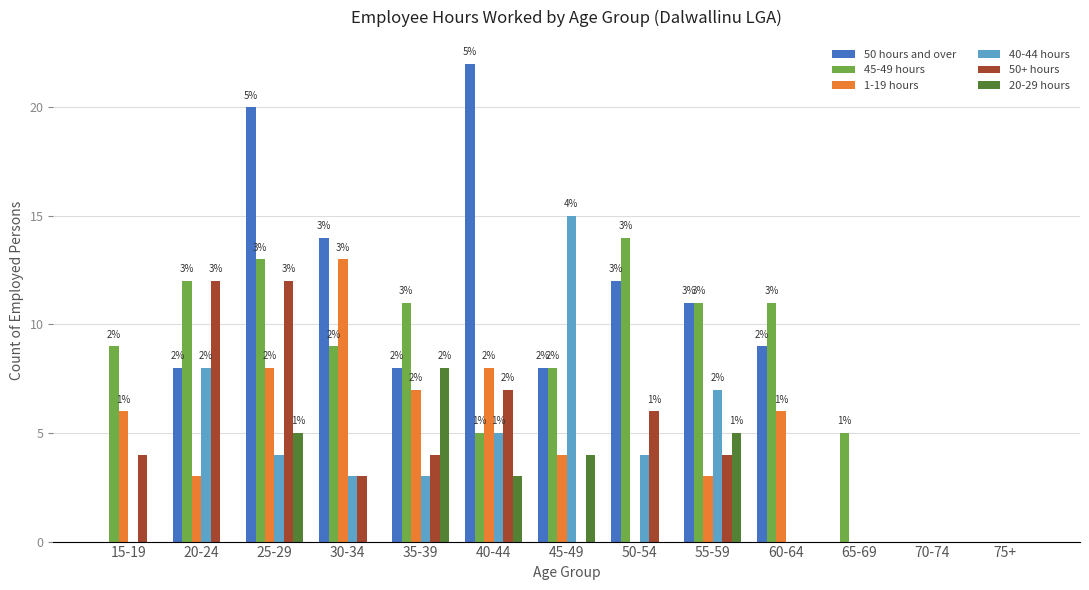

What is the average value of the 50+ hours series?

4